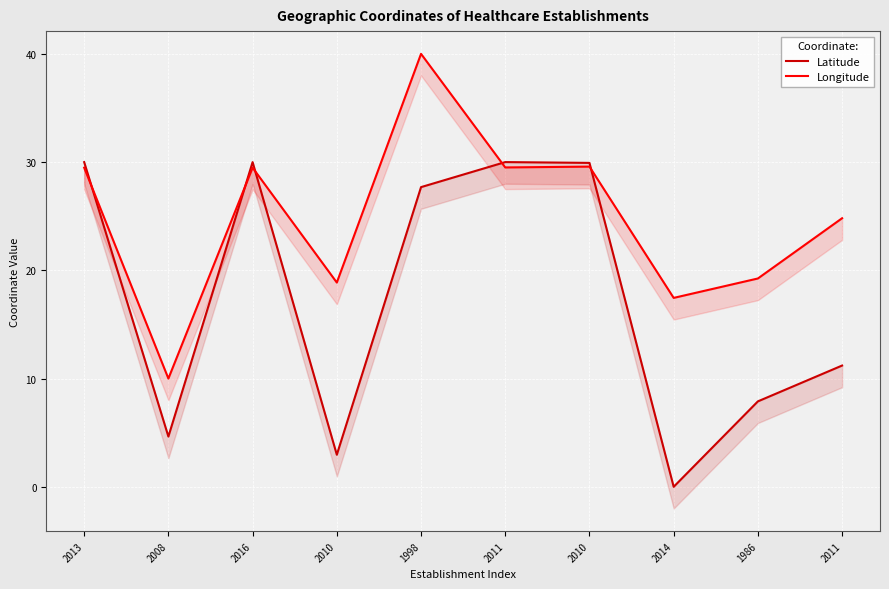

Between 2008 and 1986, which is larger?

1986